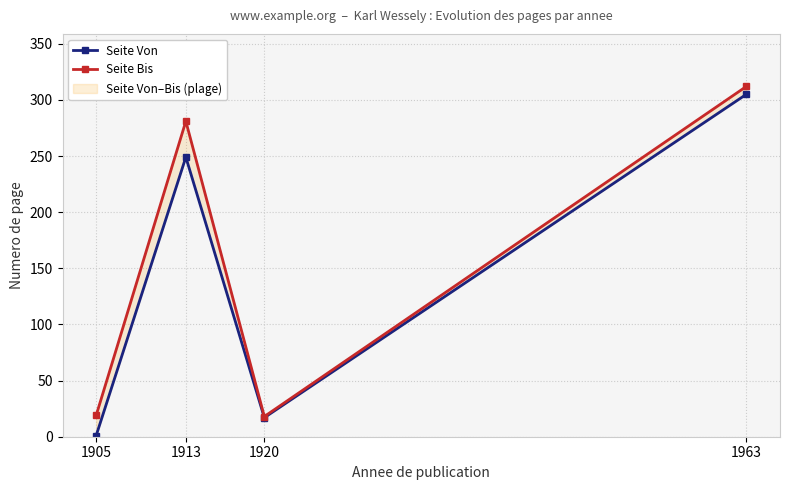

What is the lowest value of the Seite Von series?

1